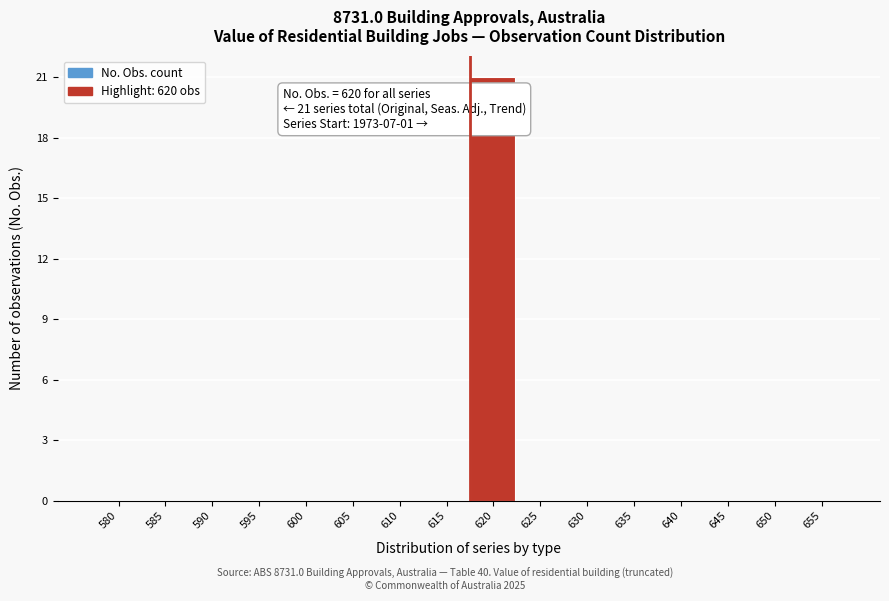

Reading right to left, transcribe all the data shown in this chart.

655=0	650=0	645=0	640=0	635=0	630=0	625=0	620=21	615=0	610=0	605=0	600=0	595=0	590=0	585=0	580=0